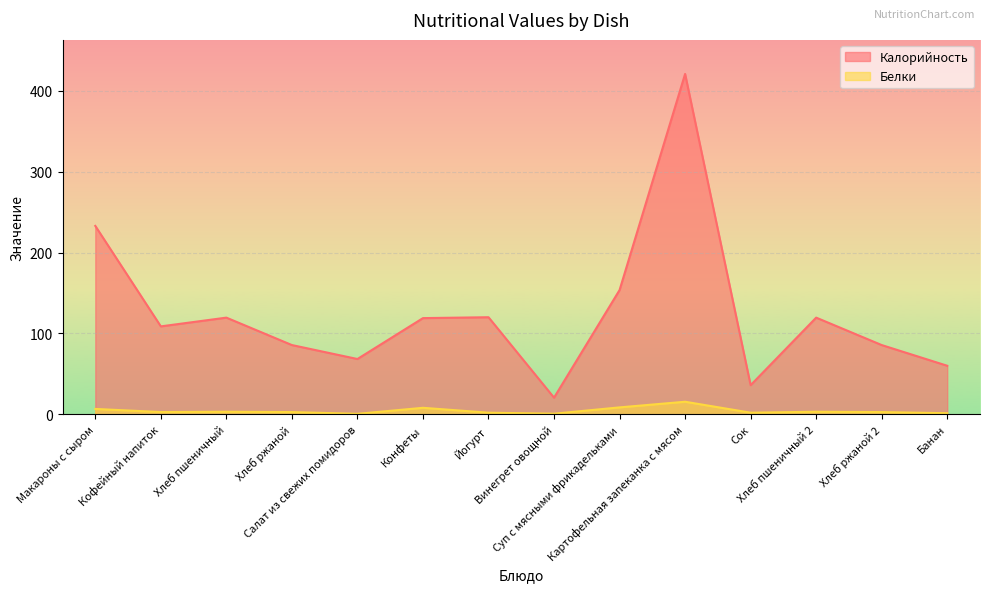

Between Салат из свежих помидоров and Картофельная запеканка с мясом, which series saw the biggest shift?

Калорийность